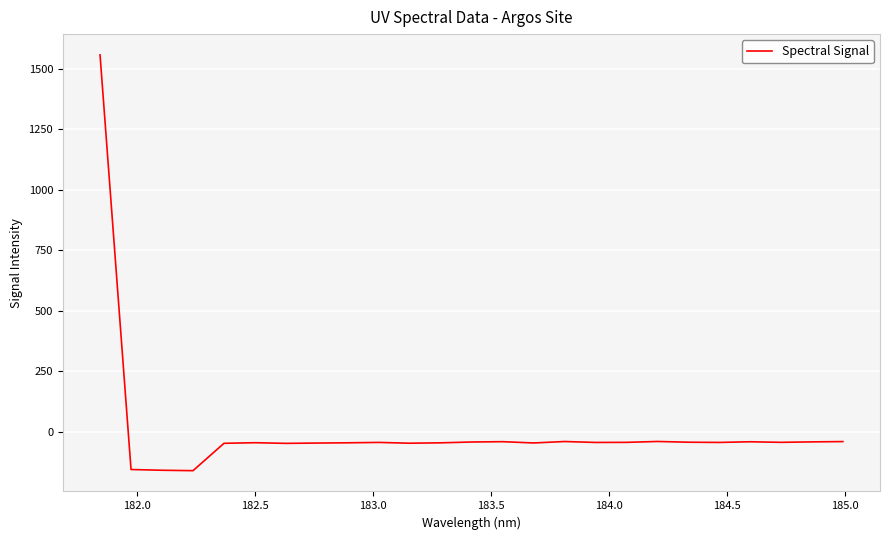

What is the minimum value shown in the chart?

-160.9